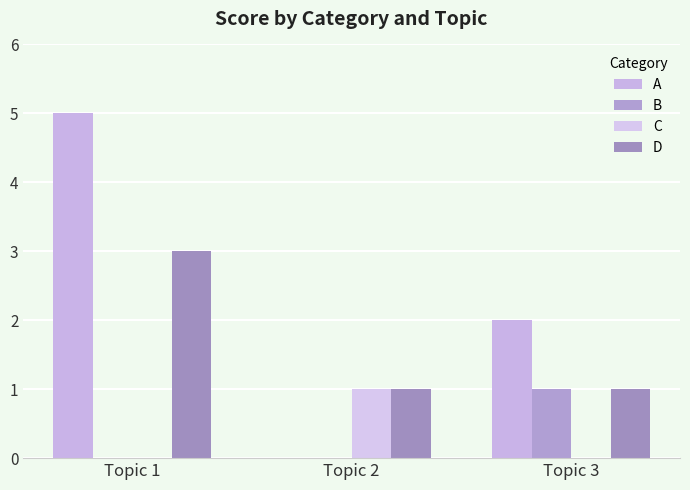

Reading right to left, list all the values displayed in this chart.

A: 2	0	5
B: 1	0	0
C: 0	1	0
D: 1	1	3